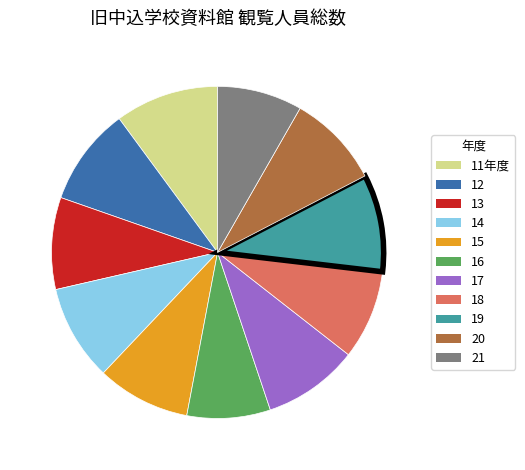

How many segments does this pie chart have?

11